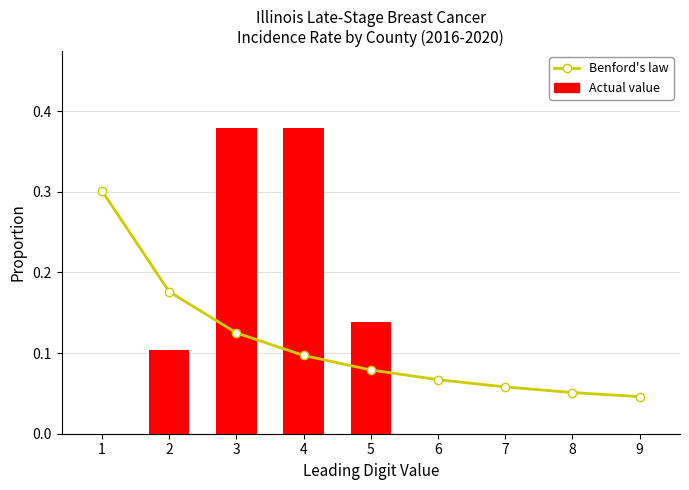

What is the value of the Benford's law bar at the 5th from the left?

0.1